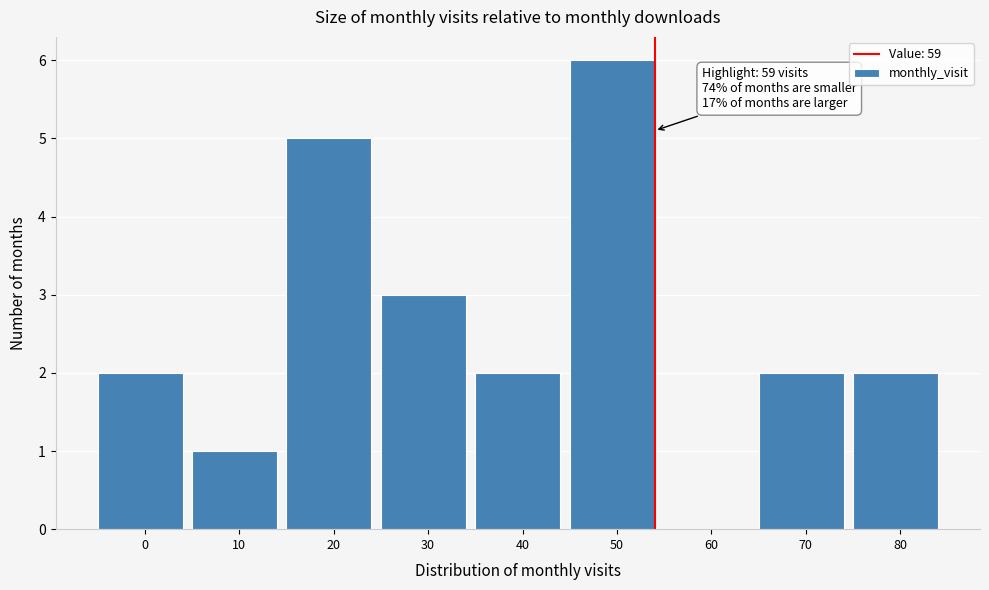

Reading left to right, extract all data points from this chart.

0=2	10=1	20=5	30=3	40=2	50=6	60=0	70=2	80=2